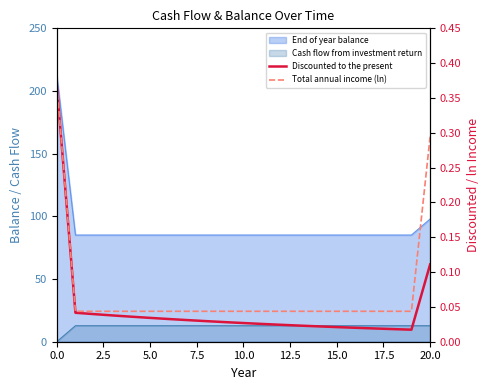

What is the sum of all Discounted to the present values?

1.0